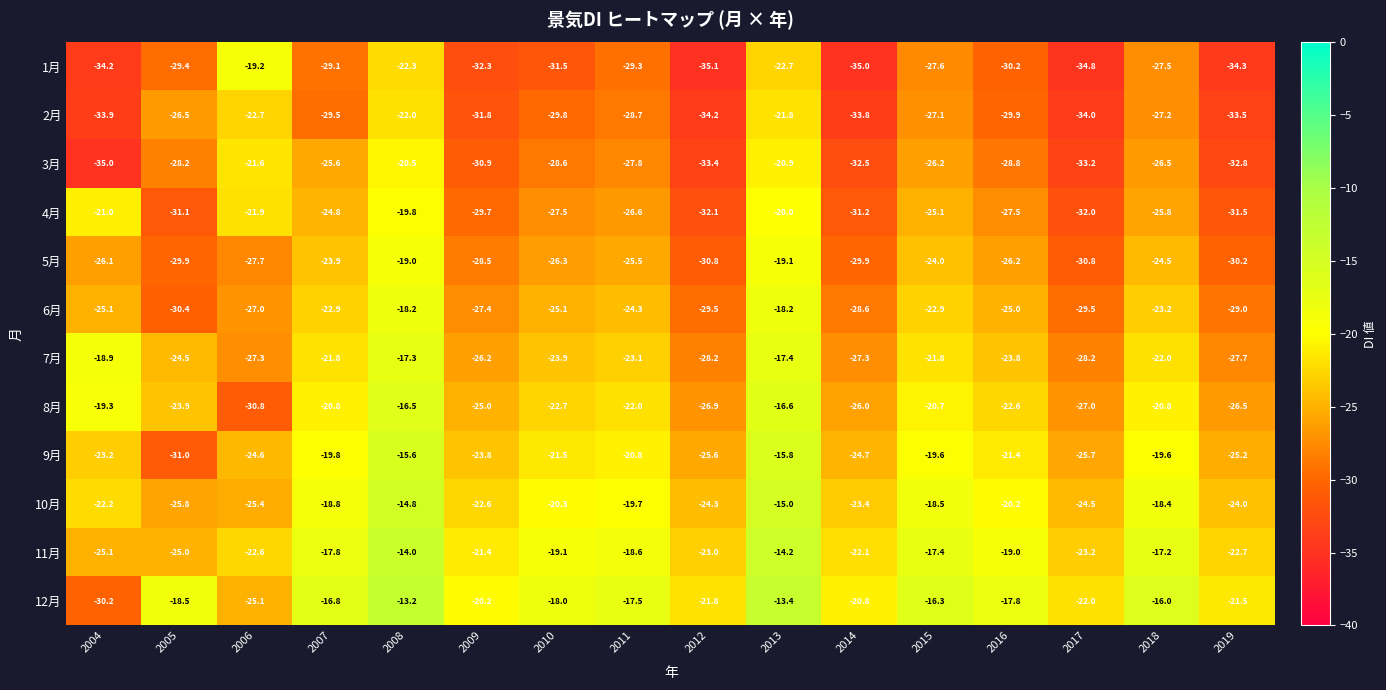

Is it true that 7月 equals -23.1 at 2011?

True